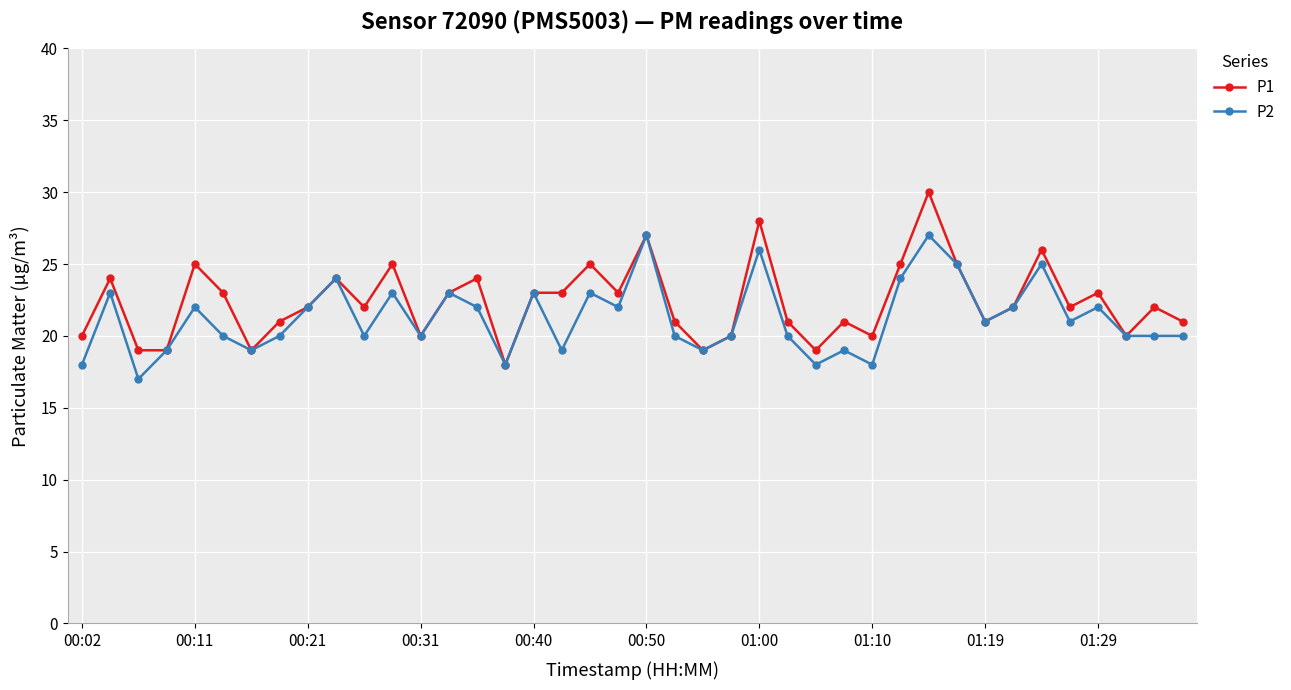

Rank the series by their maximum value, from highest to lowest.

P1, P2